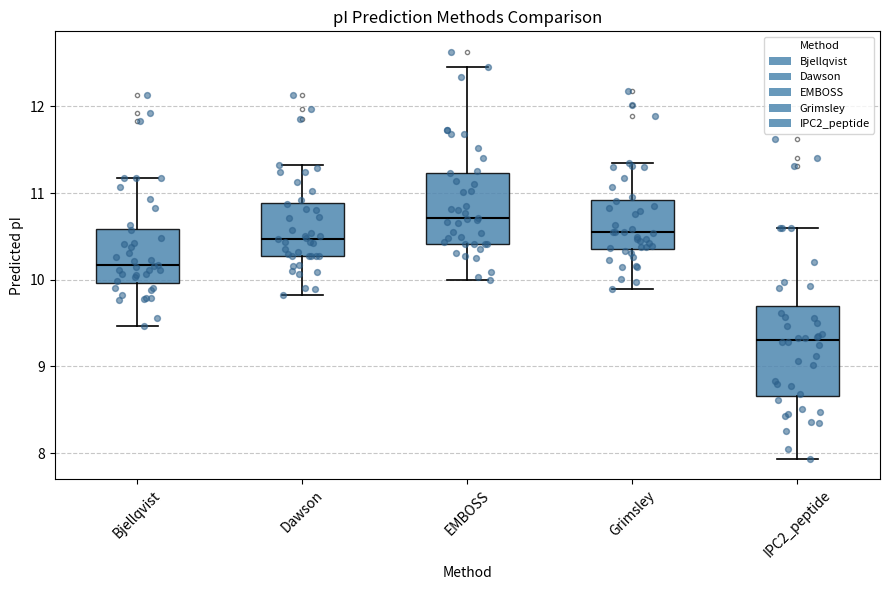

Which box's median line is the lowest?

IPC2_peptide